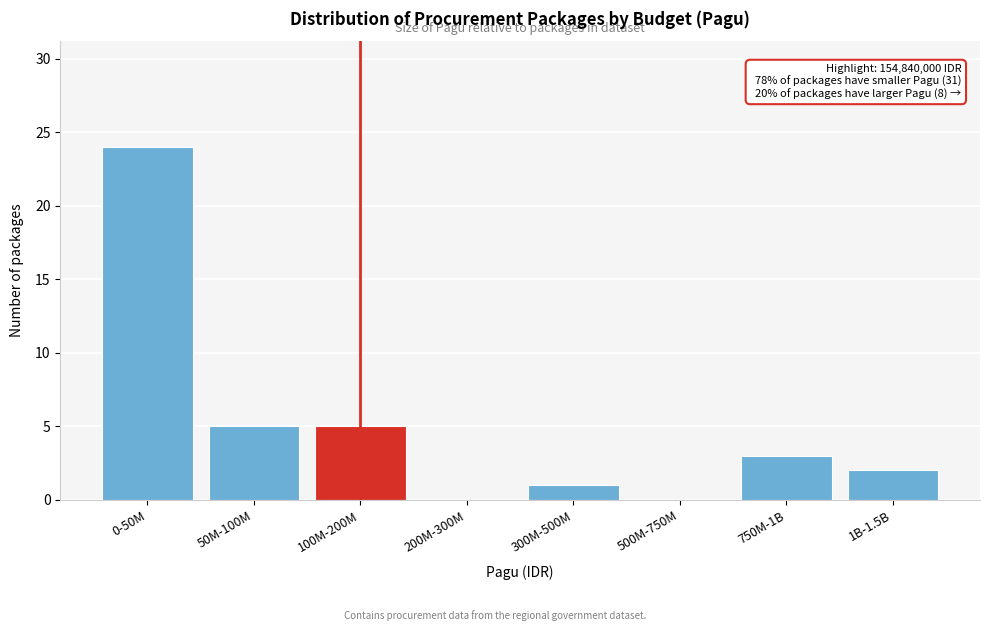

Reading right to left, transcribe all the data shown in this chart.

1B-1.5B=2	750M-1B=3	500M-750M=0	300M-500M=1	200M-300M=0	100M-200M=5	50M-100M=5	0-50M=24